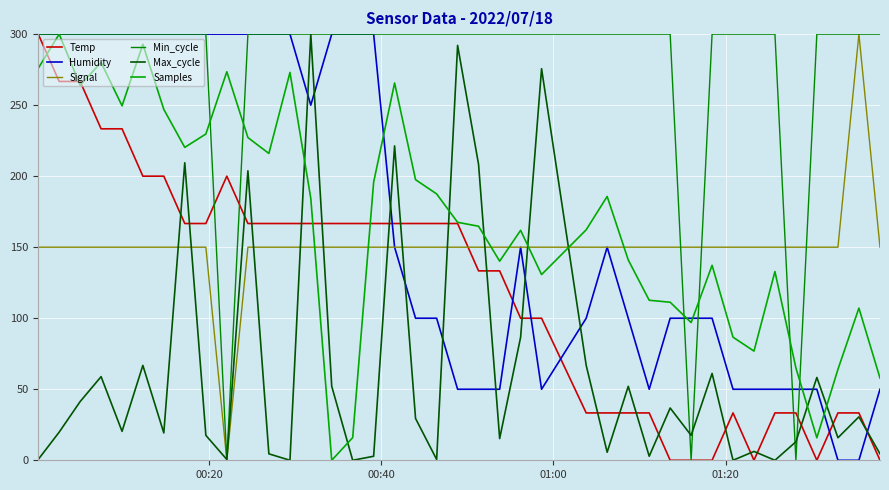

Rank the series by their maximum value, from highest to lowest.

Temp, Humidity, Signal, Min_cycle, Max_cycle, Samples